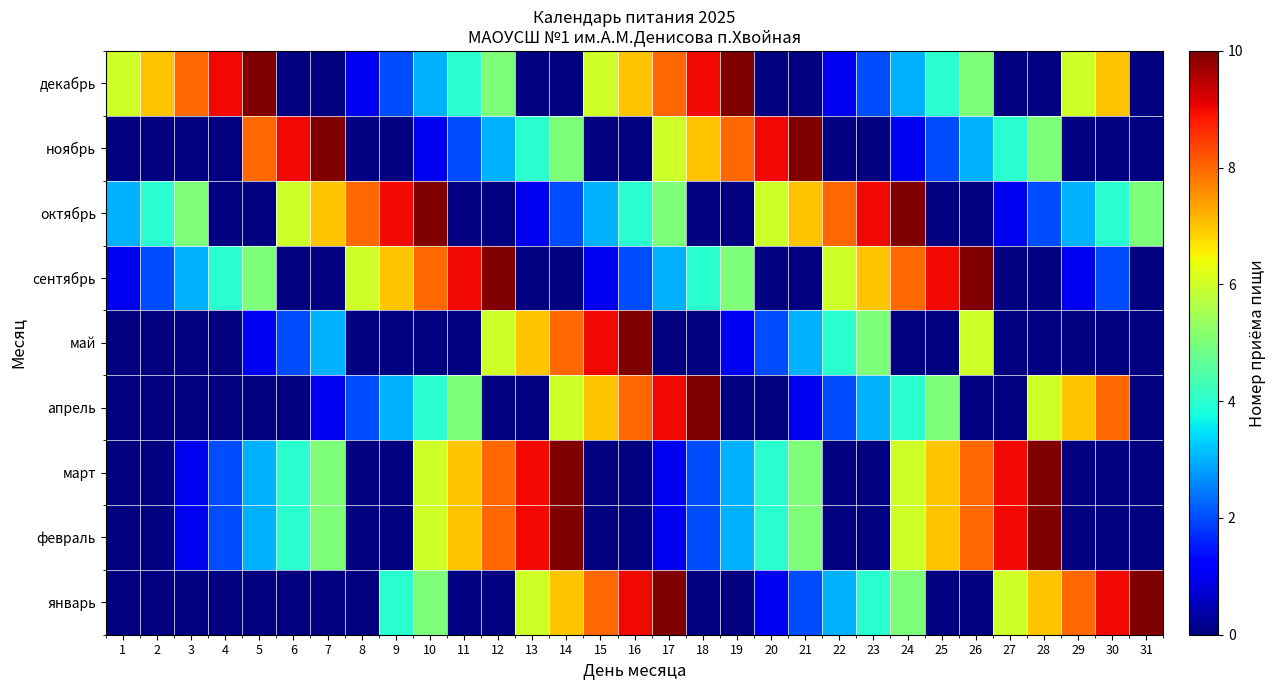

How many positive values does the май series have?

14